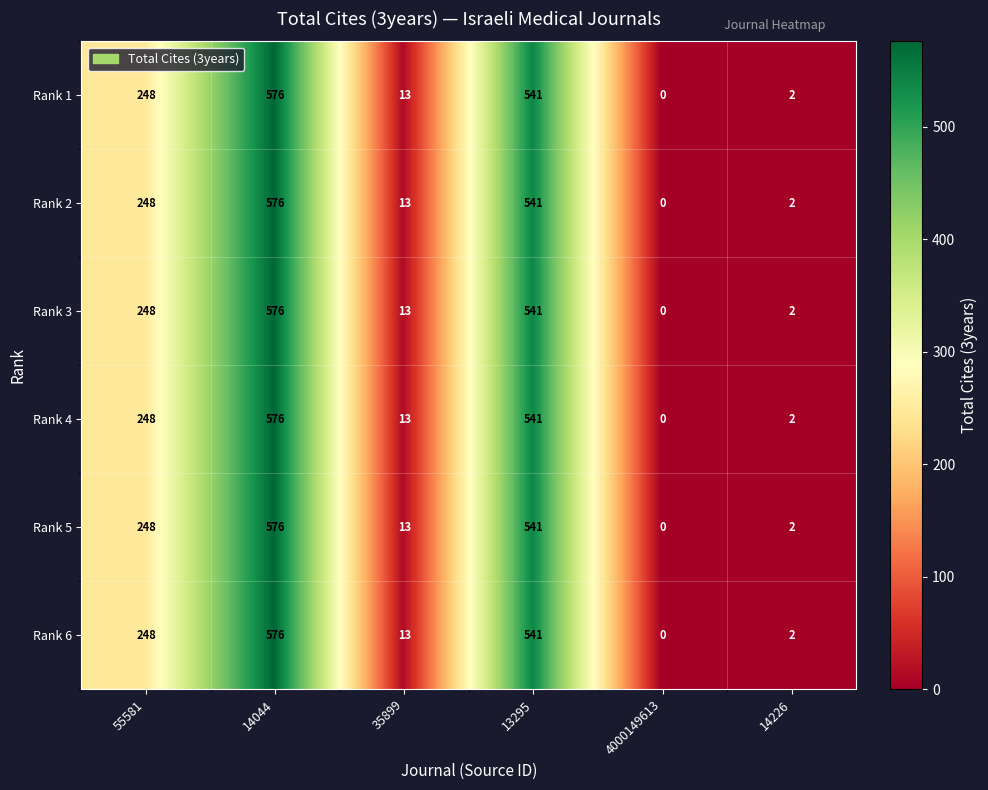

Which label corresponds to the largest value in the chart?

14044